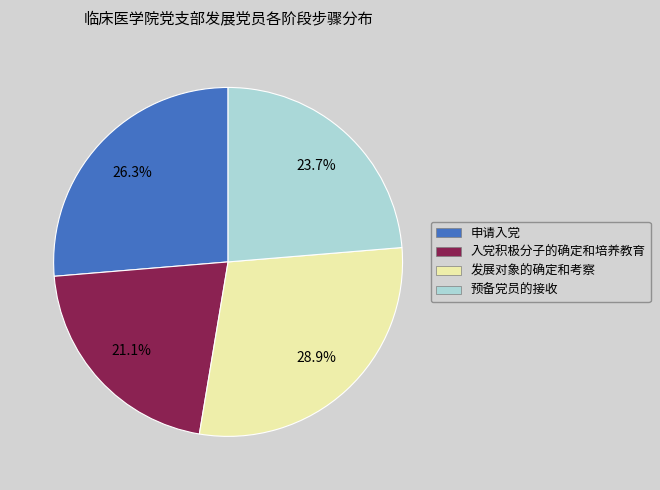

Which slice is the largest?

发展对象的确定和考察